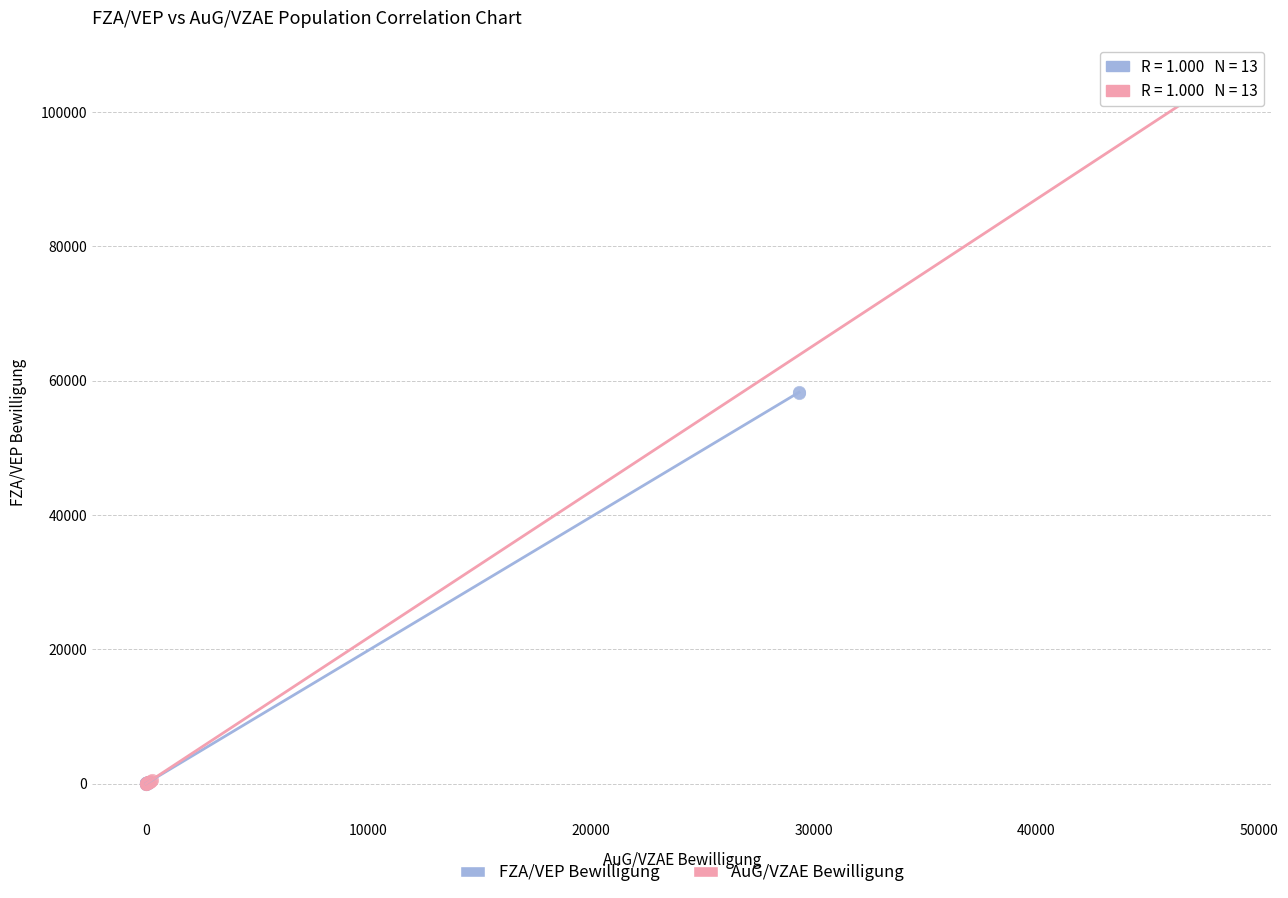

Which series has the widest spread of Y values?

AuG/VZAE Bewilligung